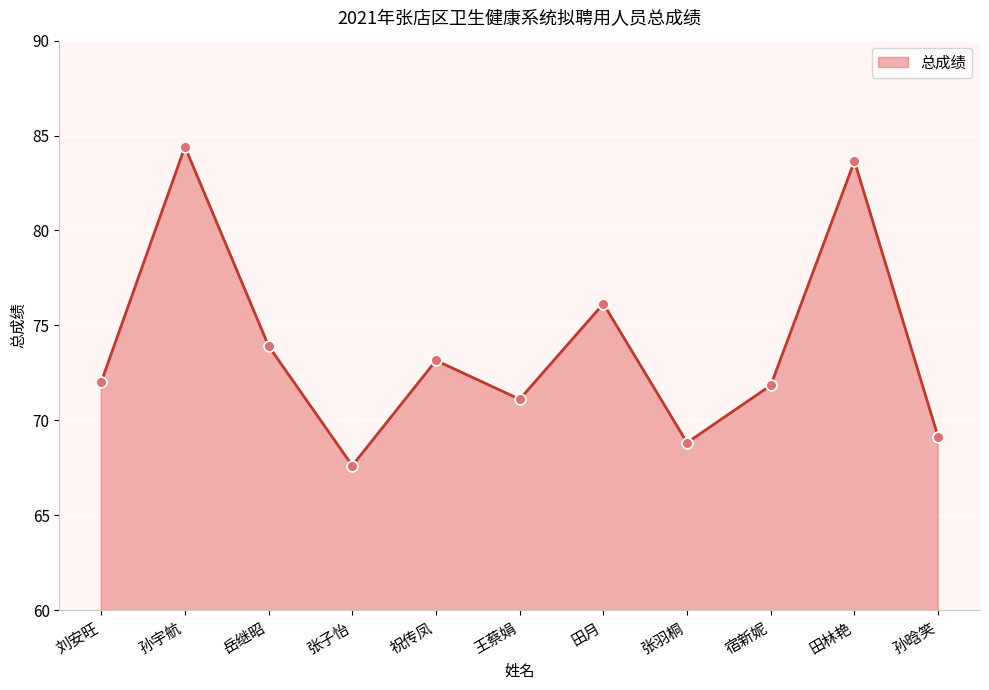

Which has a higher value, 田月 or 孙晗笑?

田月